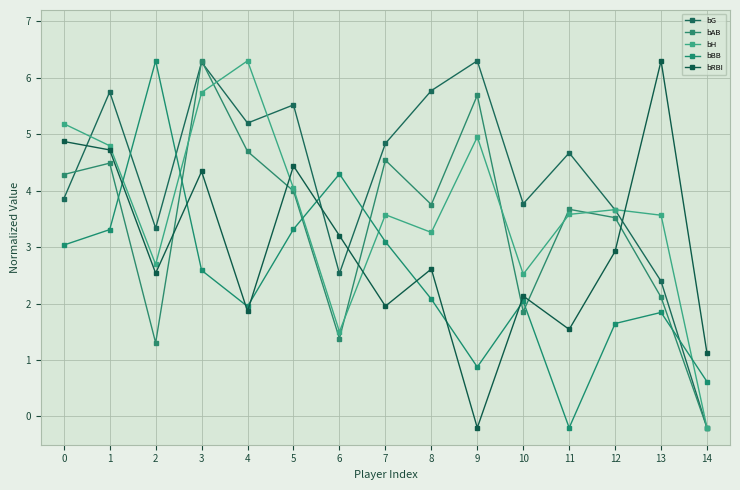

Where is bRBI nearest to the value 3?

12